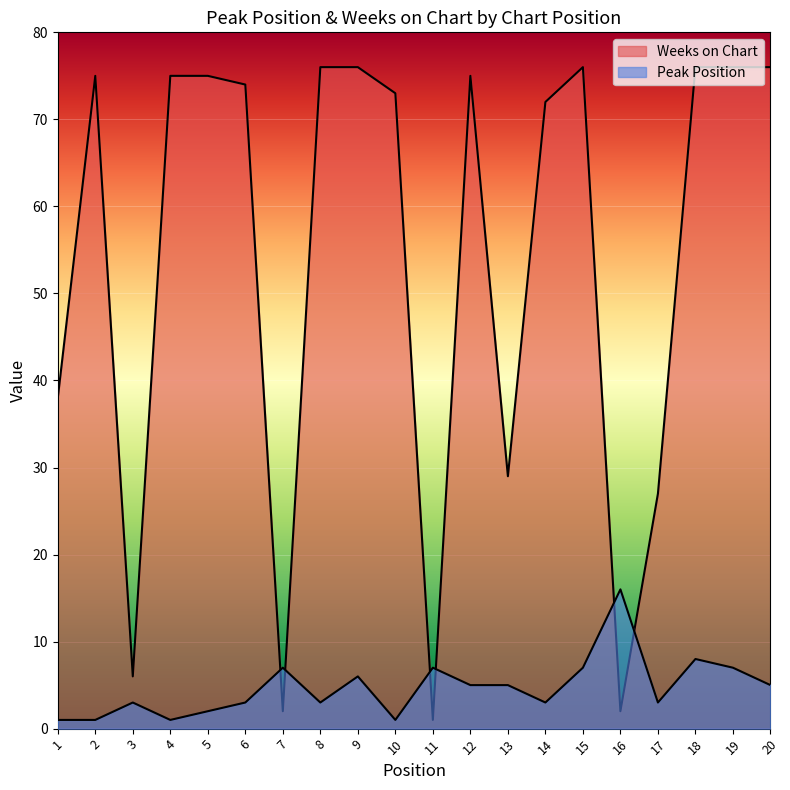

What is the average value of the Peak Position series?

5